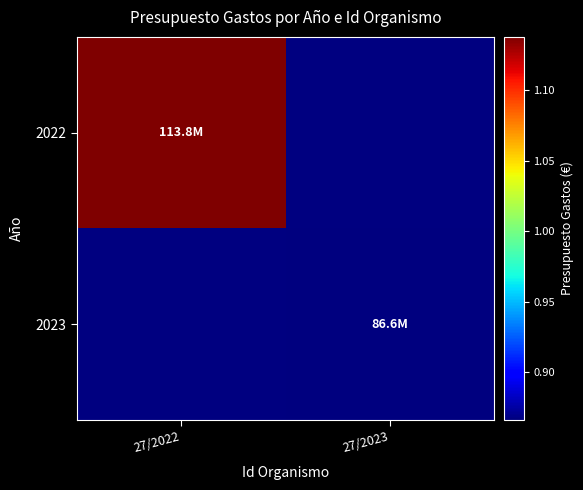

Which series has the widest spread of values?

2022